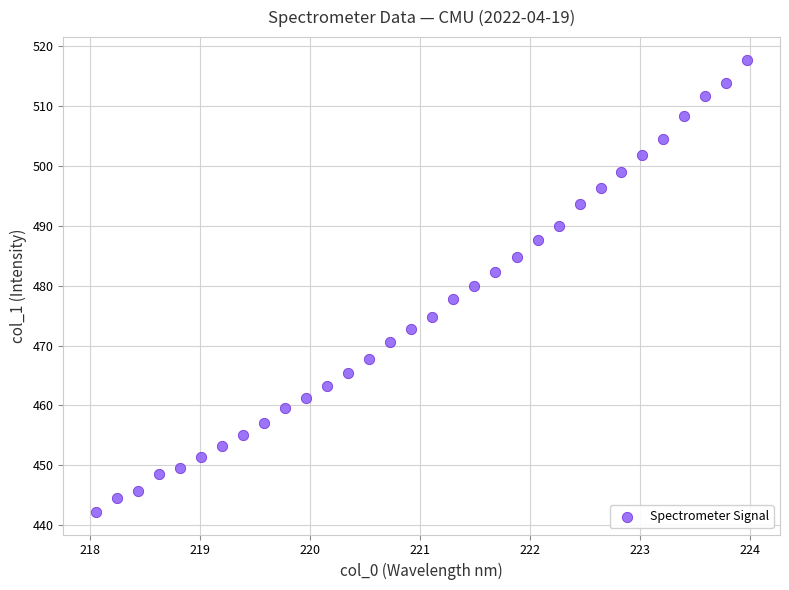

What is the range of Y values (max minus min)?

75.6